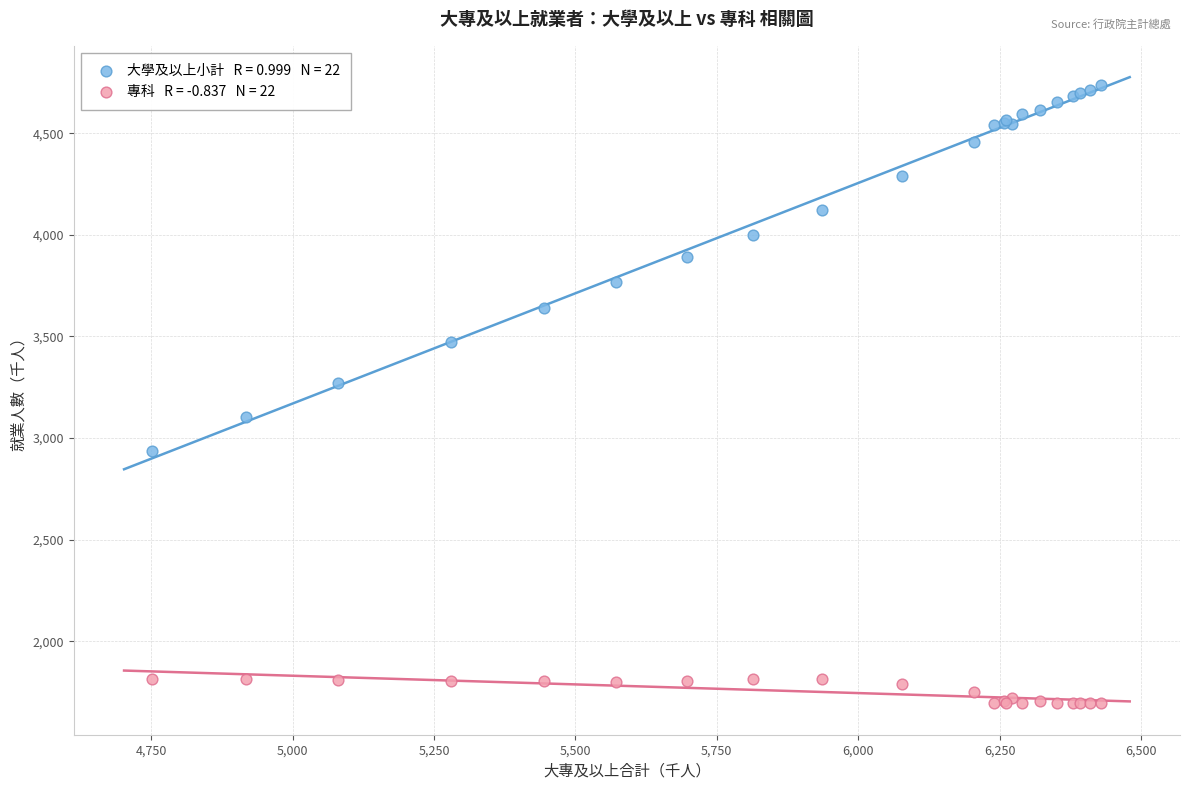

Across all series, what Y value is closest to 3215?

3273